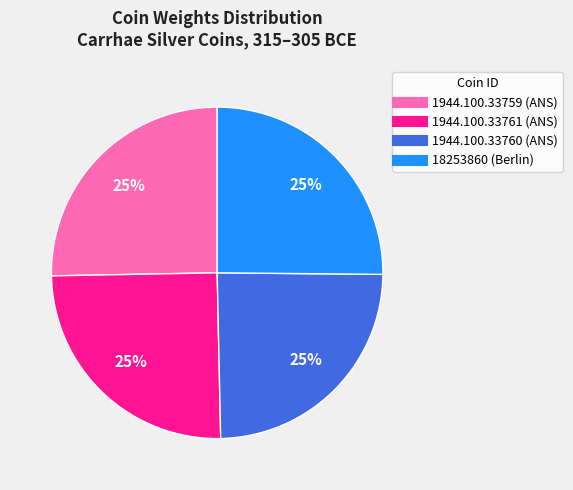

What is the ratio of the value at 18253860 to the value at 1944.100.33761?

1.0